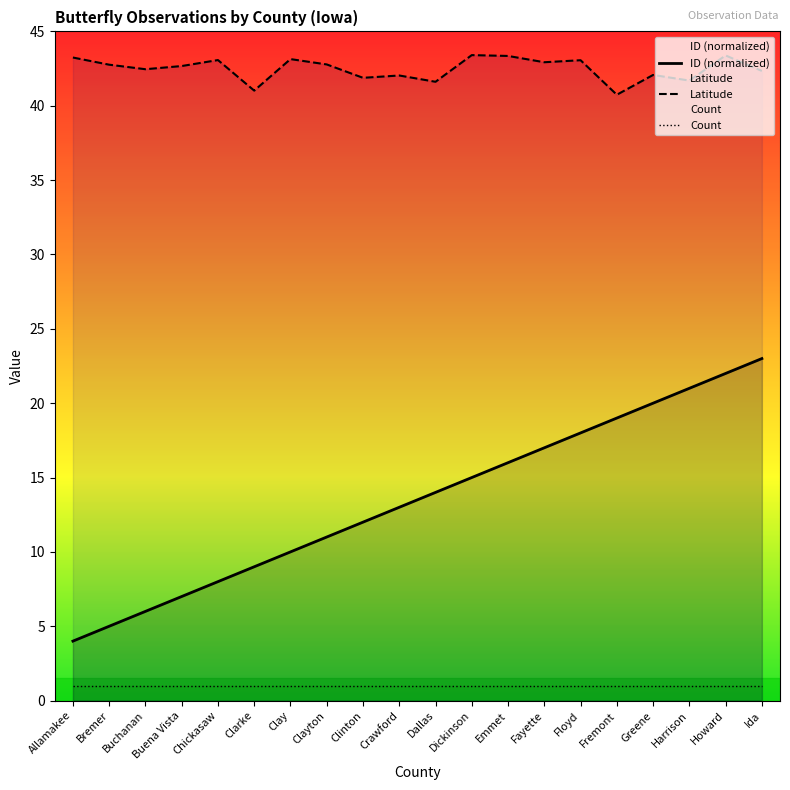

What is the average value of the Count series?

1.0